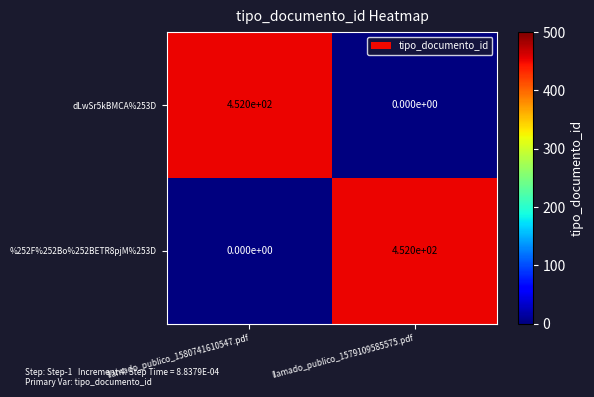

At llamado_publico_1580741610547.pdf, list the series in order from smallest to largest.

%252F%252Bo%252BETR8pjM%253D, dLwSr5kBMCA%253D